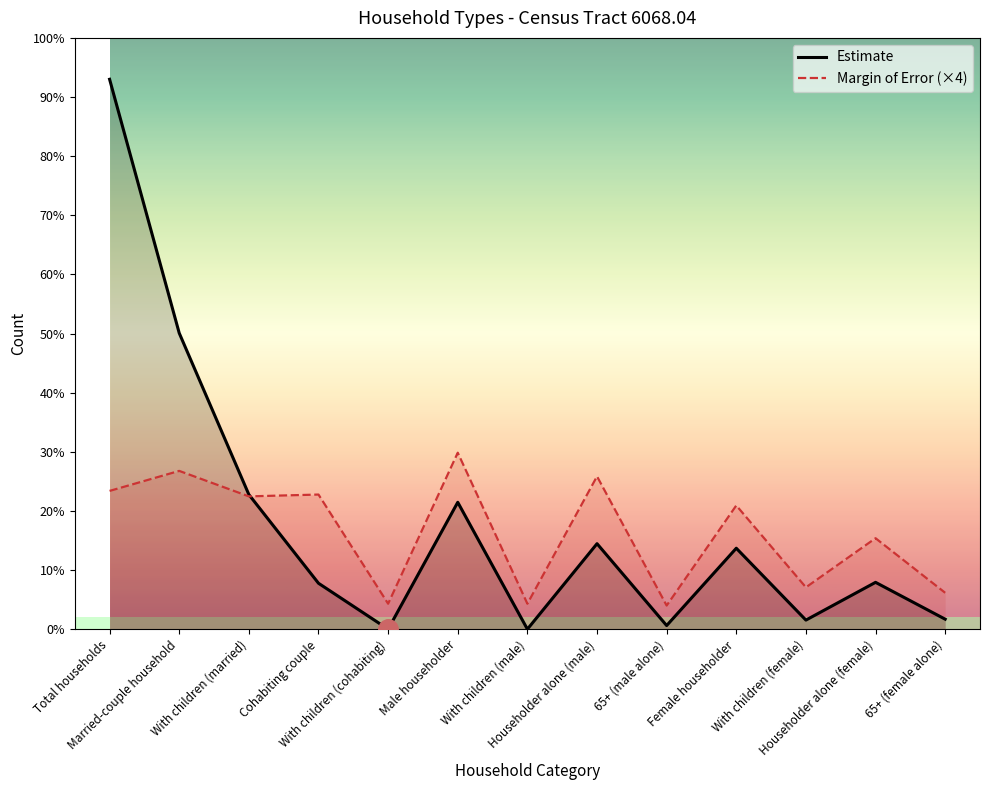

Which series changed the most between Cohabiting couple and 65+ (male alone)?

Margin of Error (×4)